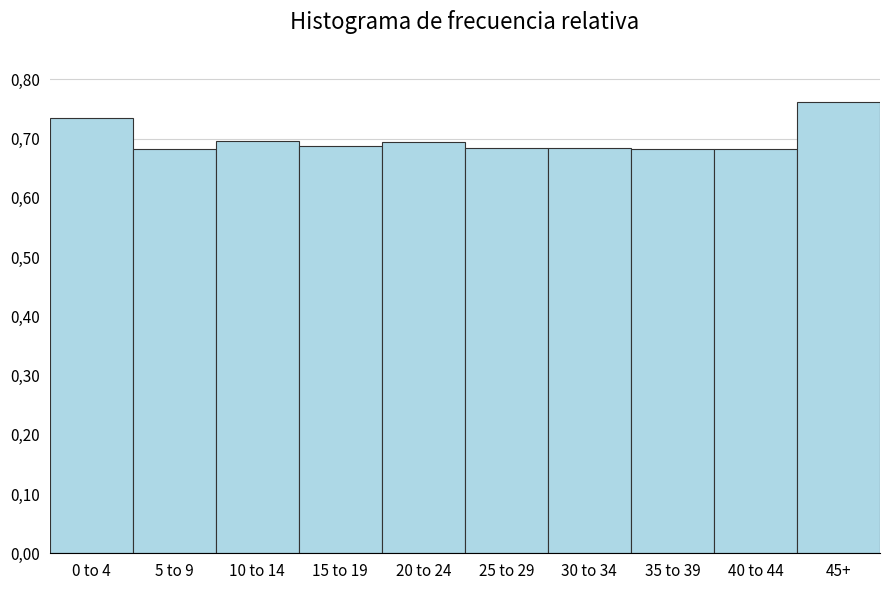

Does the chart contain any negative values?

No